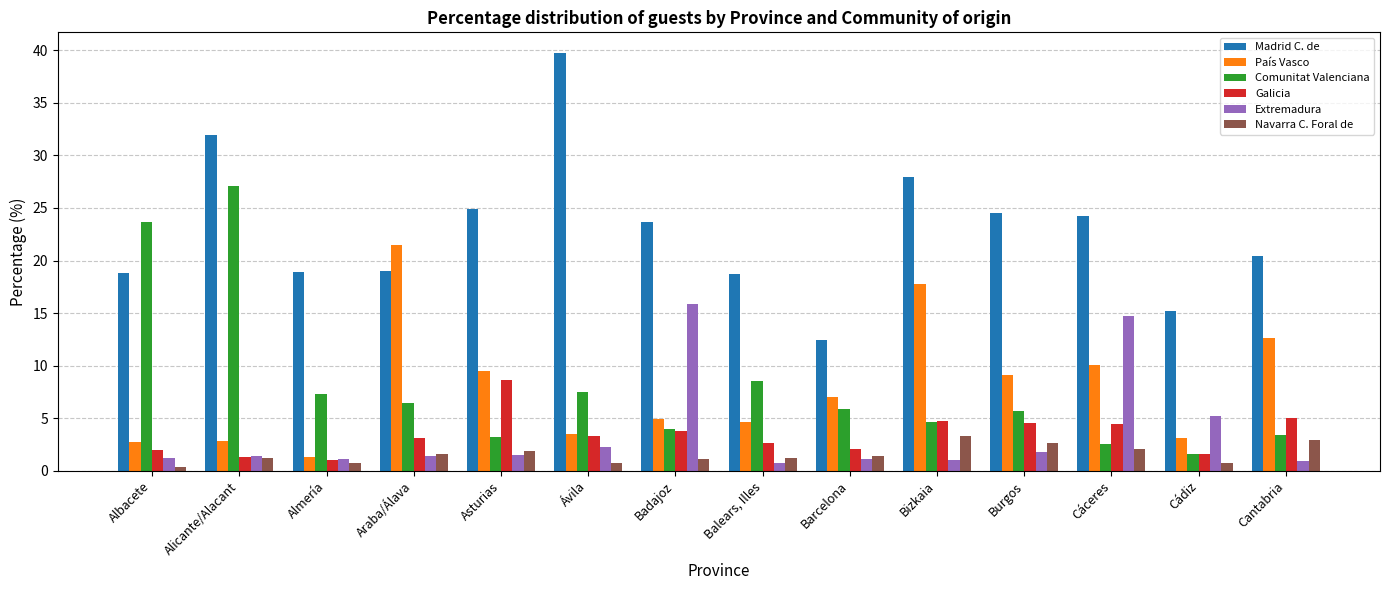

What is the average value of the Comunitat Valenciana series?

8.0